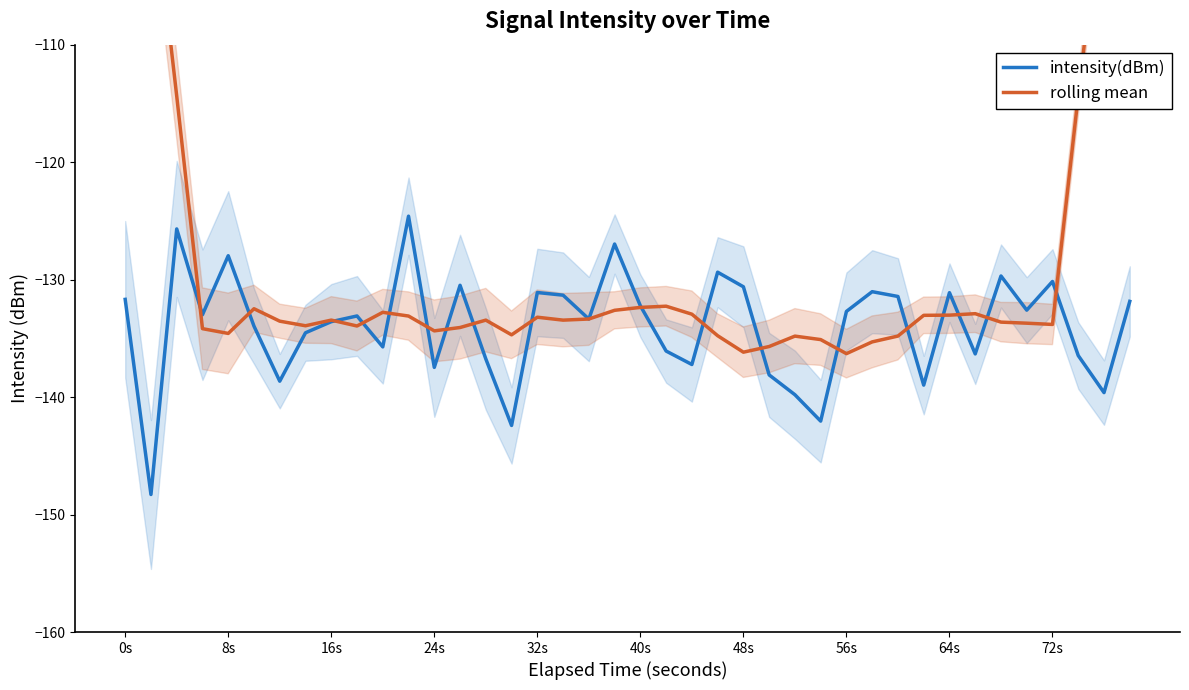

What is the greatest value displayed?

-76.9